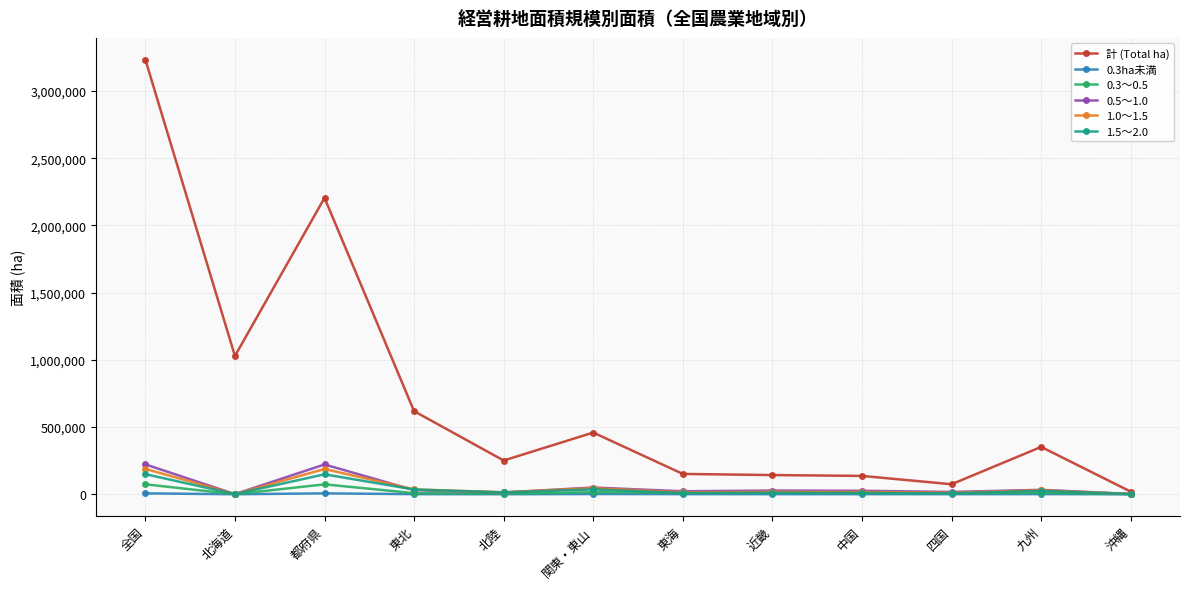

Between 全国 and 四国, which series saw the biggest shift?

計 (Total ha)